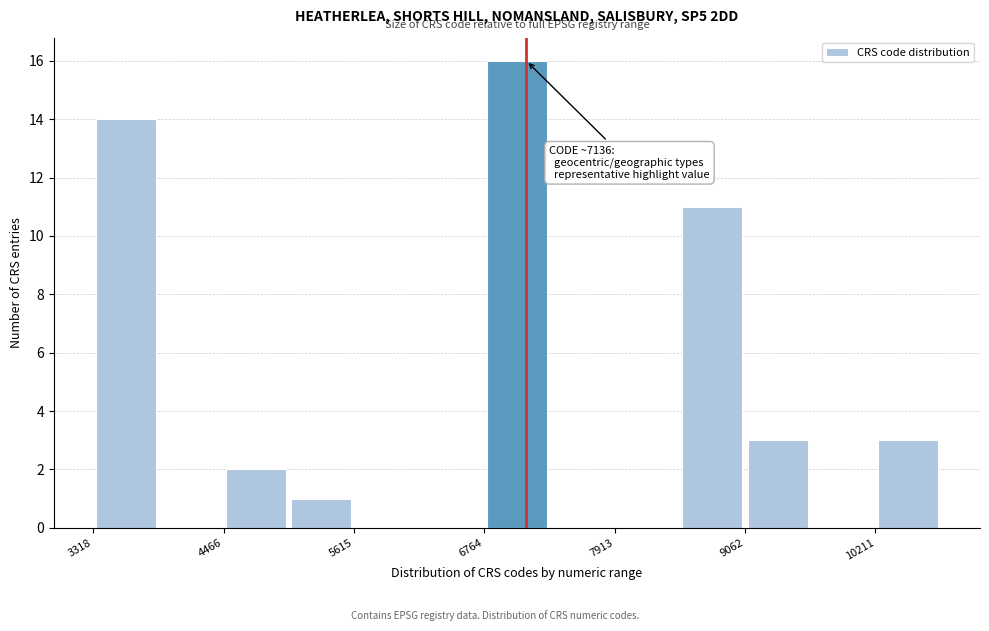

Read against the x-axis, roughly where is the centre of the tallest bar?

7000